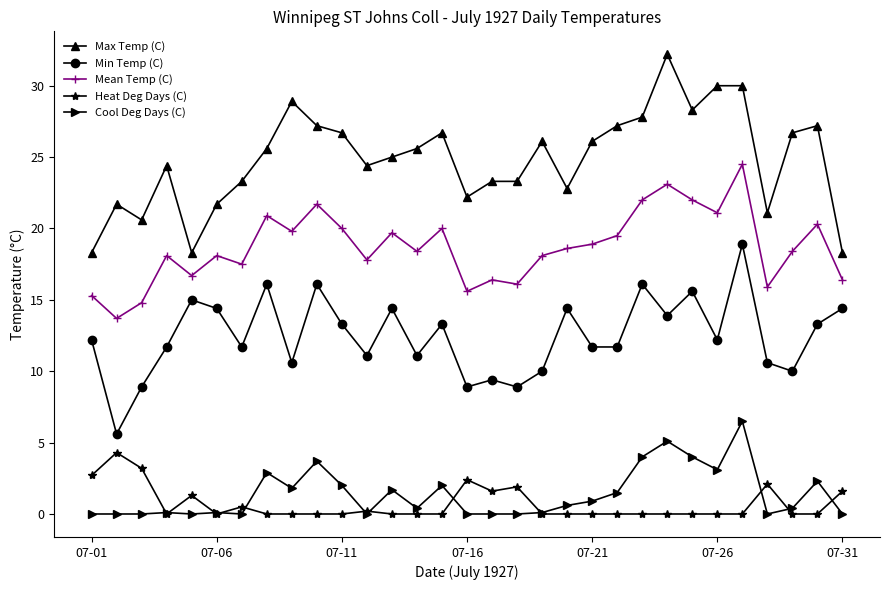

True or false: Heat Deg Days (C) and Mean Temp (C) intersect in this chart.

False